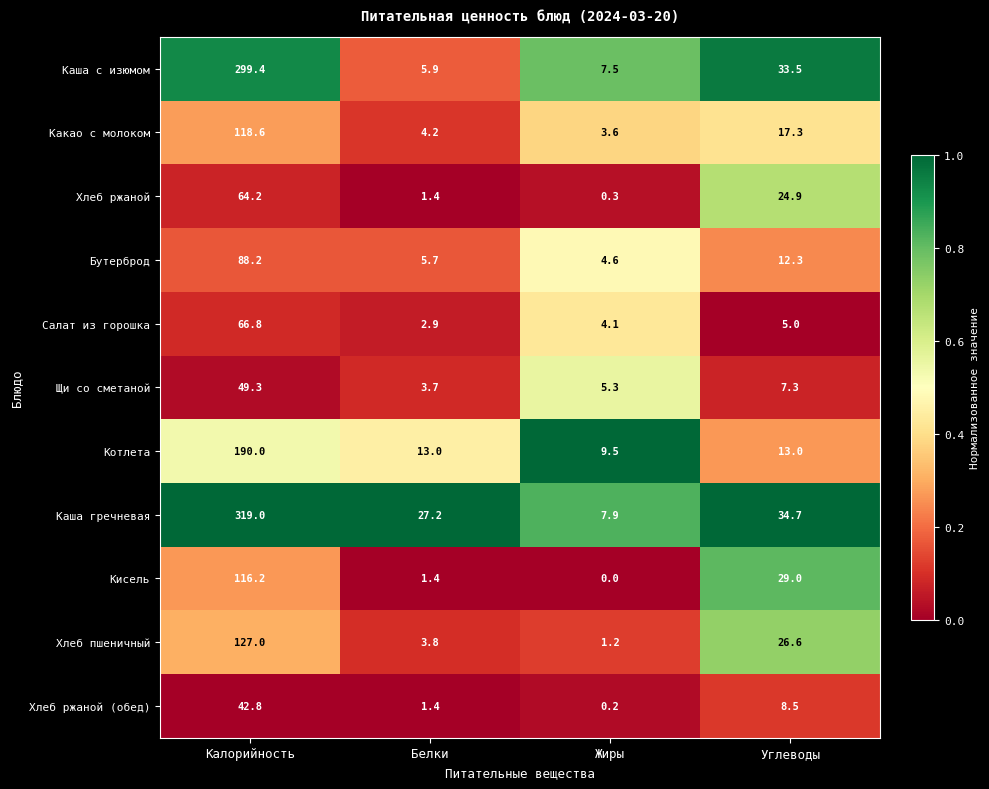

Which category has the highest value across all series?

Калорийность